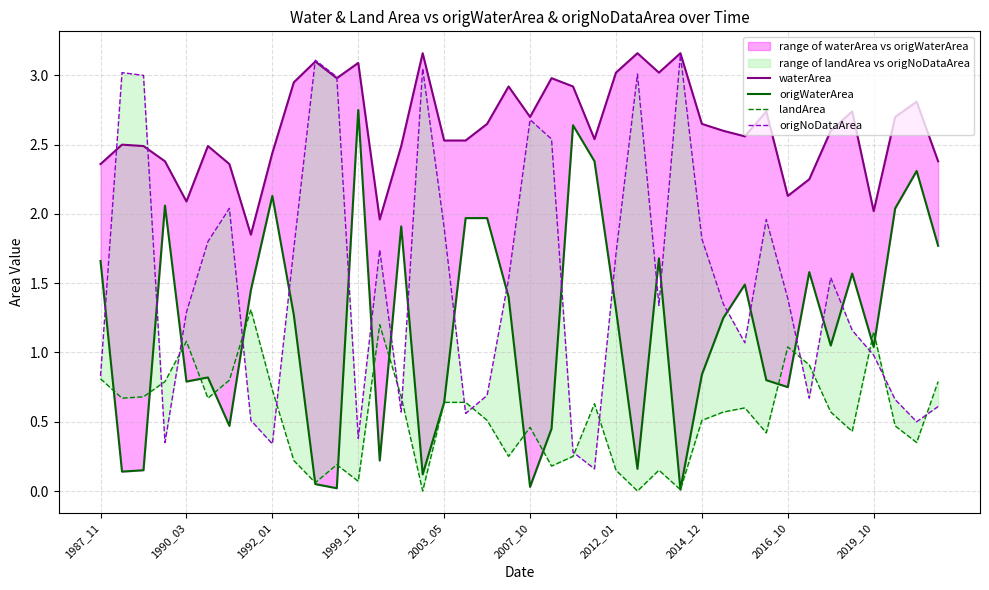

Between 10 and 34, which is larger?

10